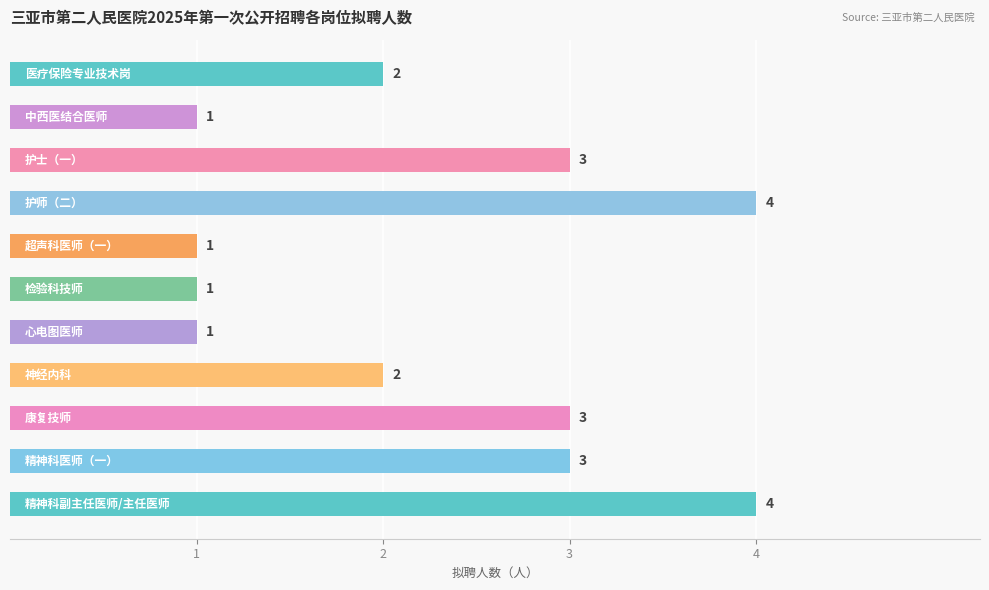

What is the maximum value shown in the chart?

4